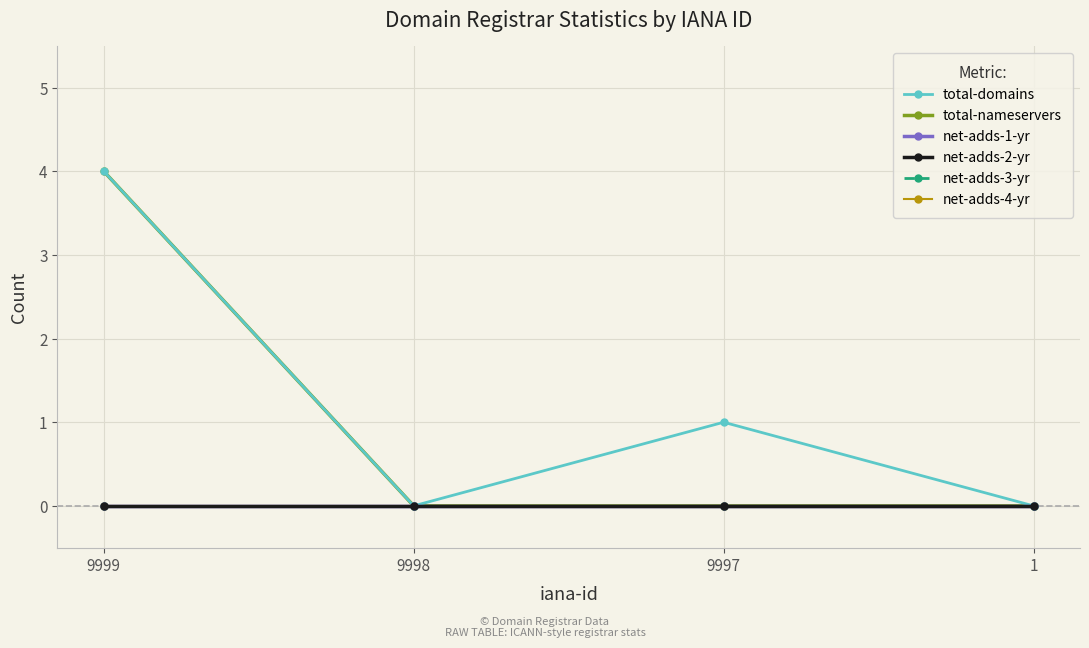

Reading left to right, extract all data points from this chart.

total-domains: 4	0	1	0
total-nameservers: 4	0	0	0
net-adds-1-yr: 0	0	0	0
net-adds-2-yr: 0	0	0	0
net-adds-3-yr: 0	0	0	0
net-adds-4-yr: 0	0	0	0